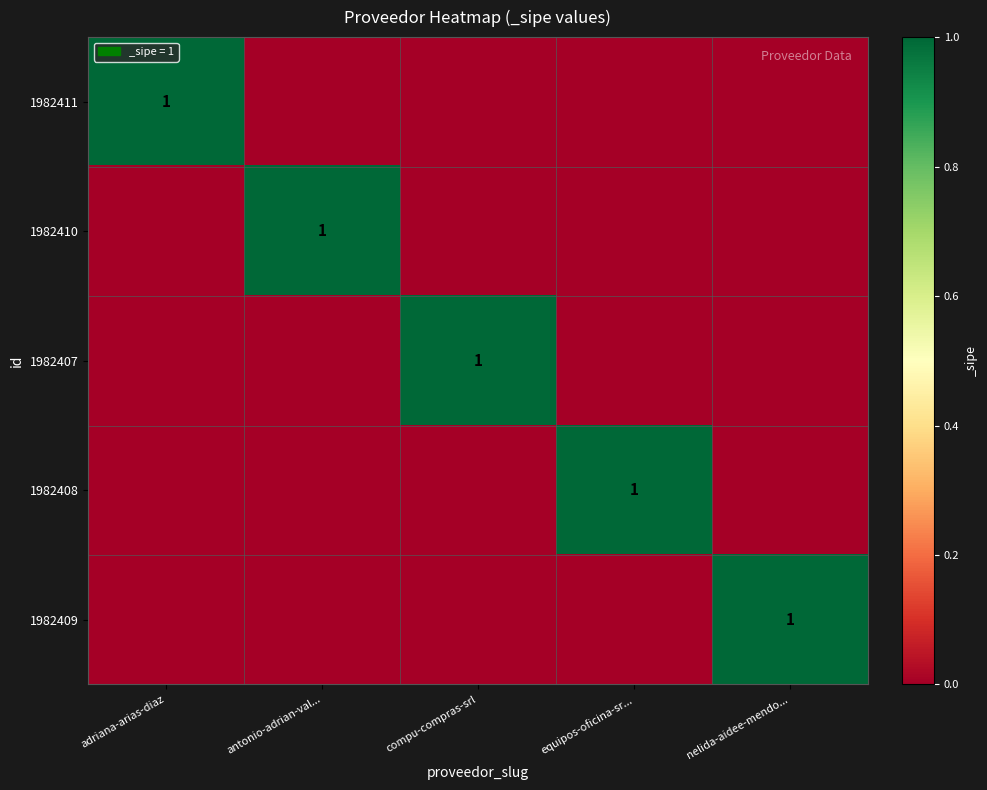

How many series are shown in this chart?

5